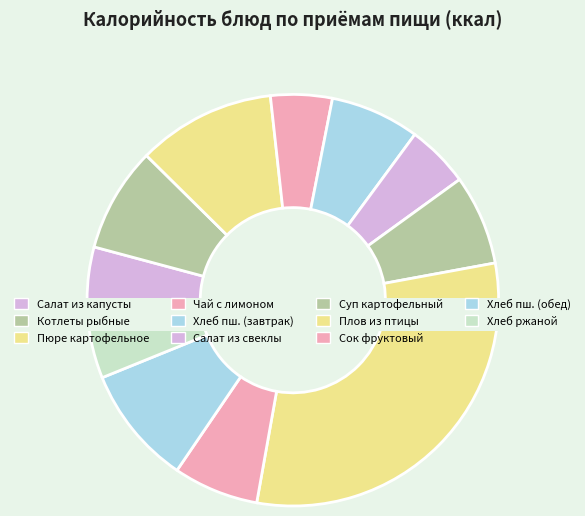

How much of the chart is everything except Обед плов?

69.3%